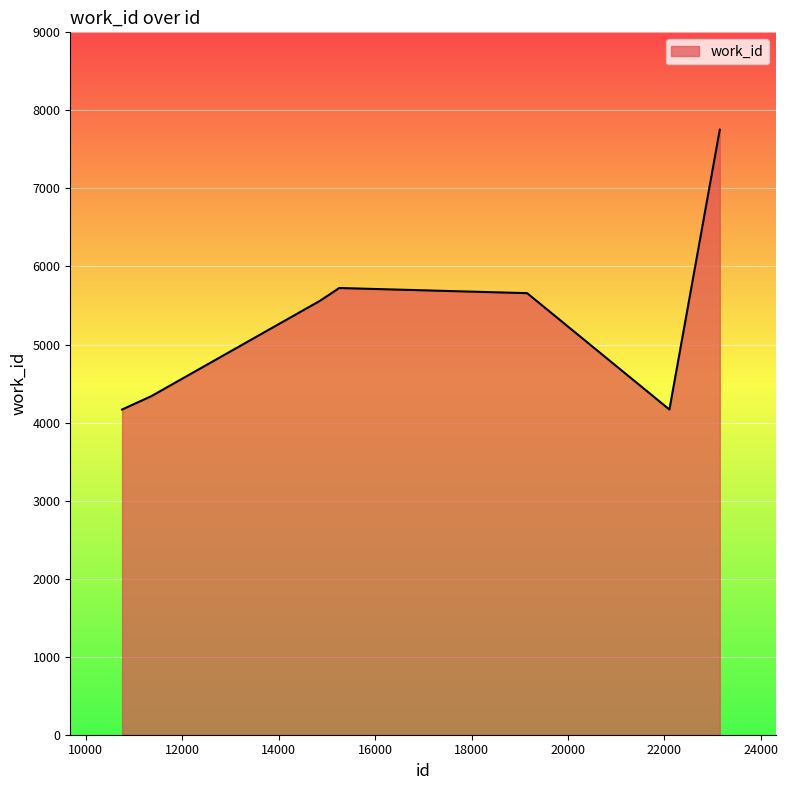

Does the chart display data point markers on the line(s)?

No